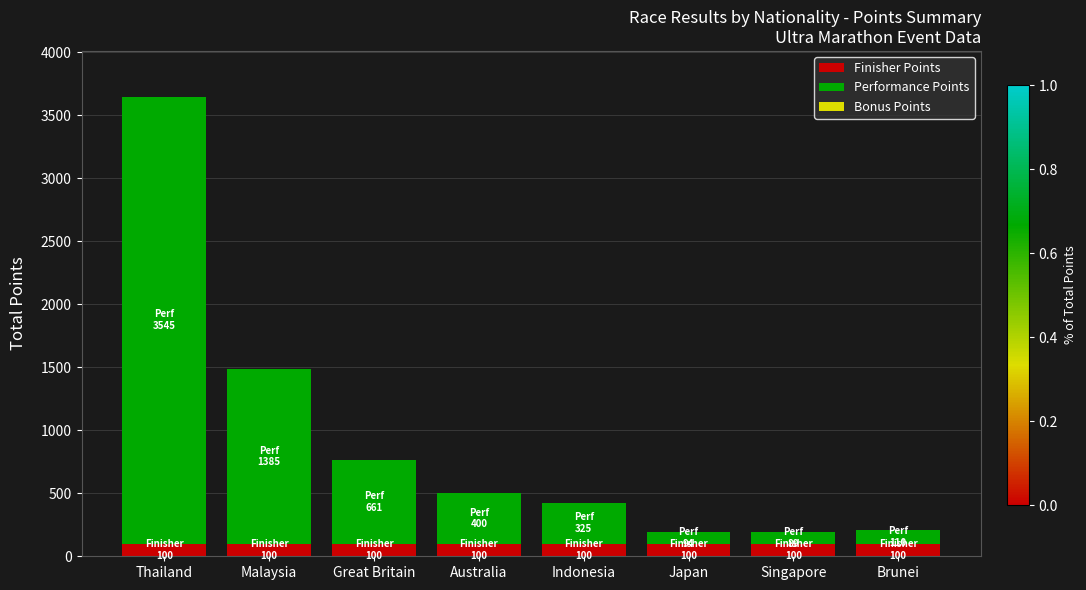

What is the total value across all series at Singapore?

189